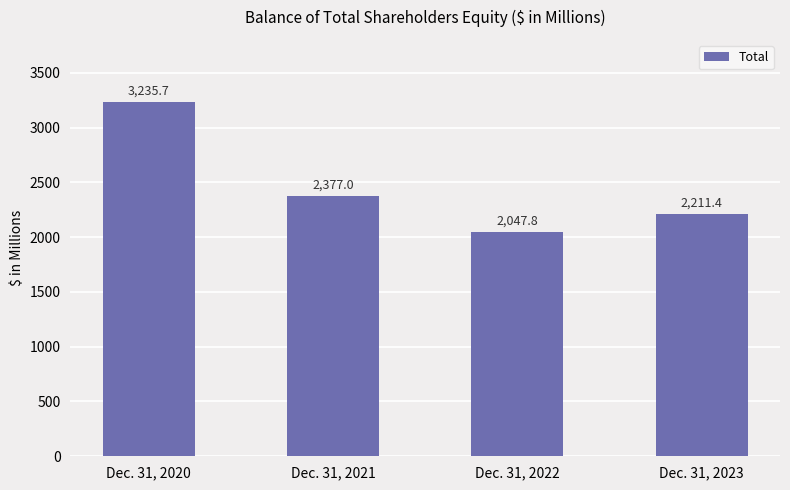

Does the chart contain any negative values?

No